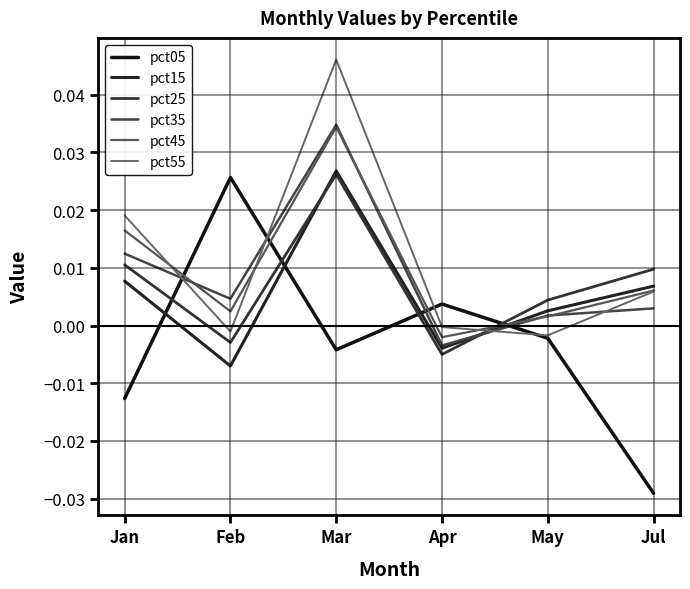

Is this an area chart (filled region under the line)?

No